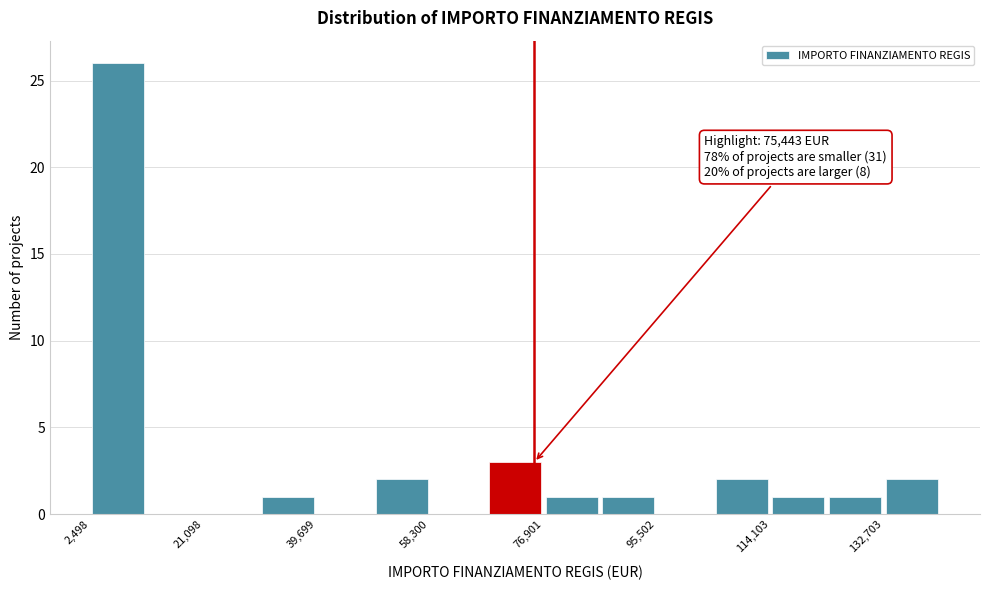

Which range on the x-axis has the tallest bar?

2000 to 12000